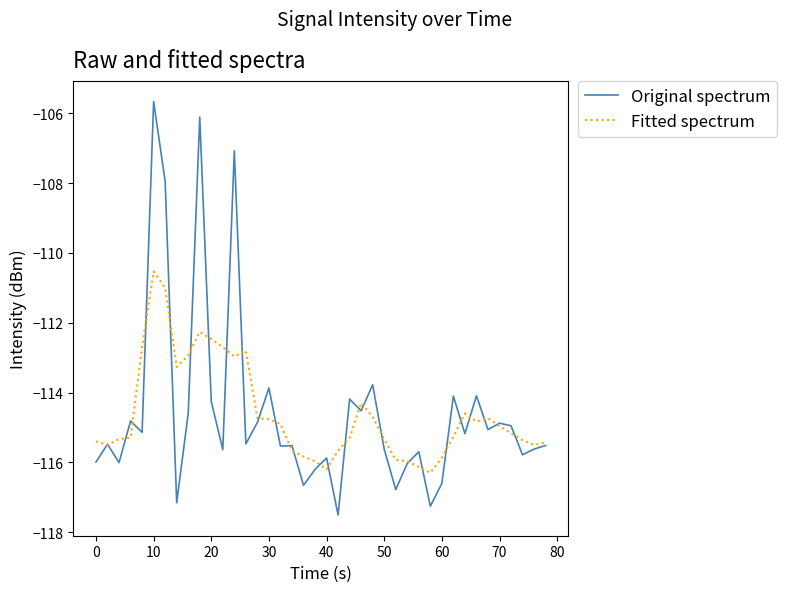

Which series has the largest range (max minus min)?

Original spectrum